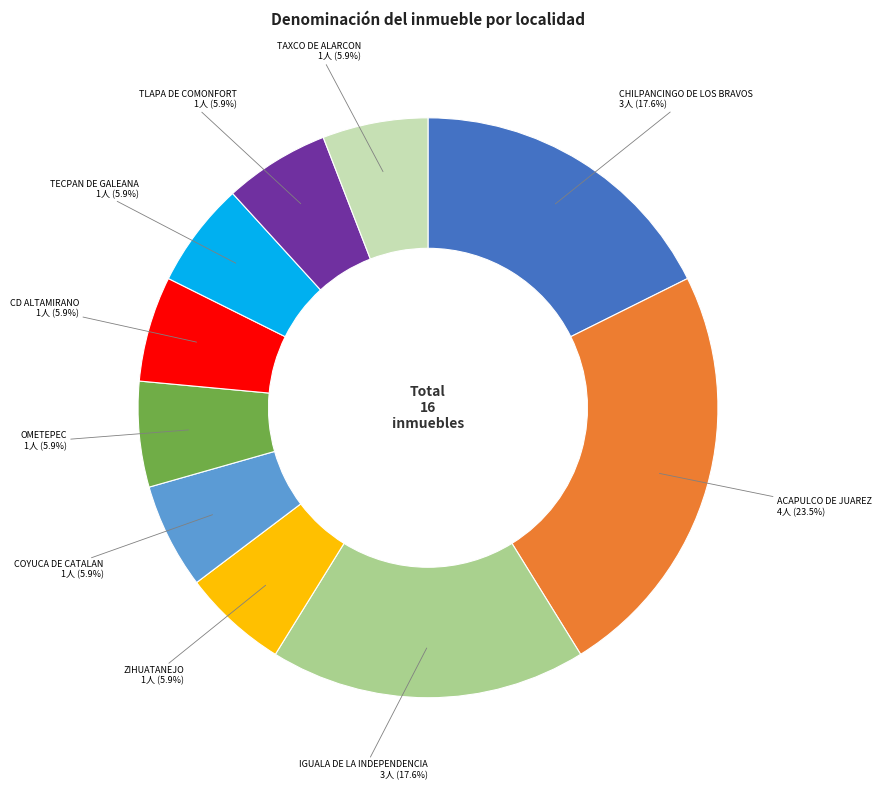

Is there any slice that represents more than half of the pie?

No